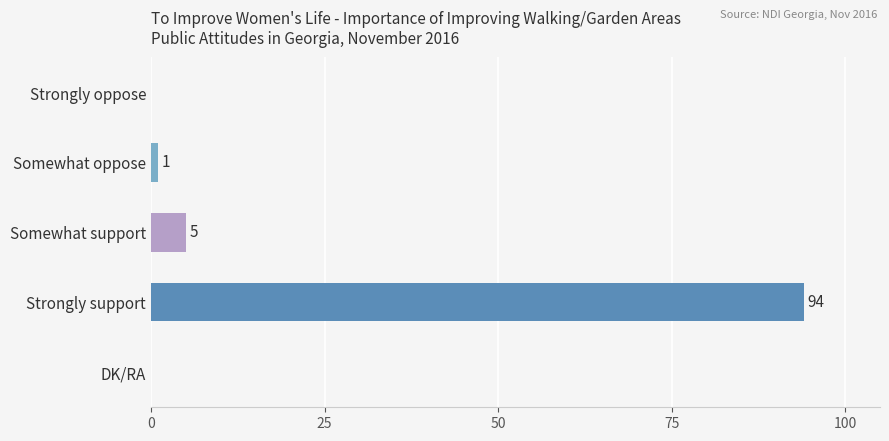

Reading top to bottom, transcribe all the data shown in this chart.

Strongly oppose=0	Somewhat oppose=1	Somewhat support=5	Strongly support=94	DK/RA=0